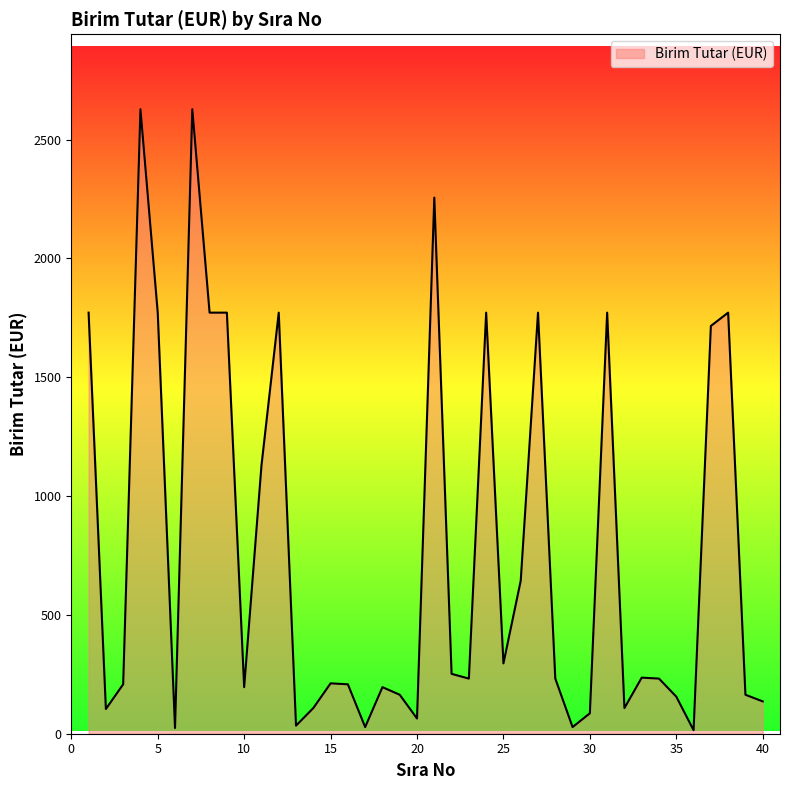

What is the greatest value displayed?

2628